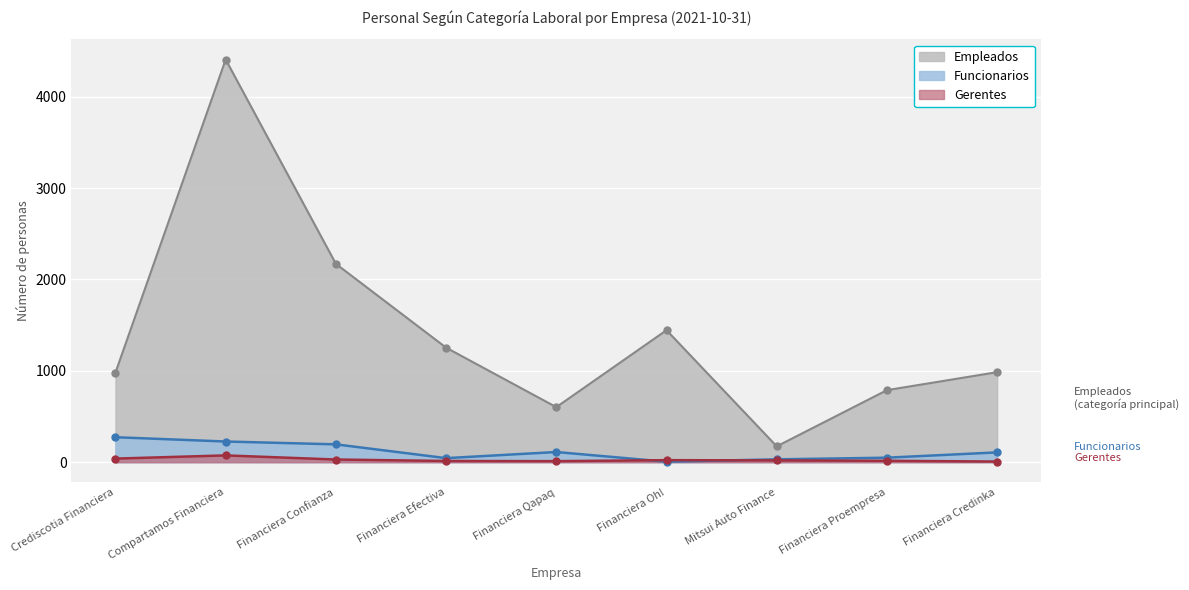

What position from the right is Financiera Qapaq?

5